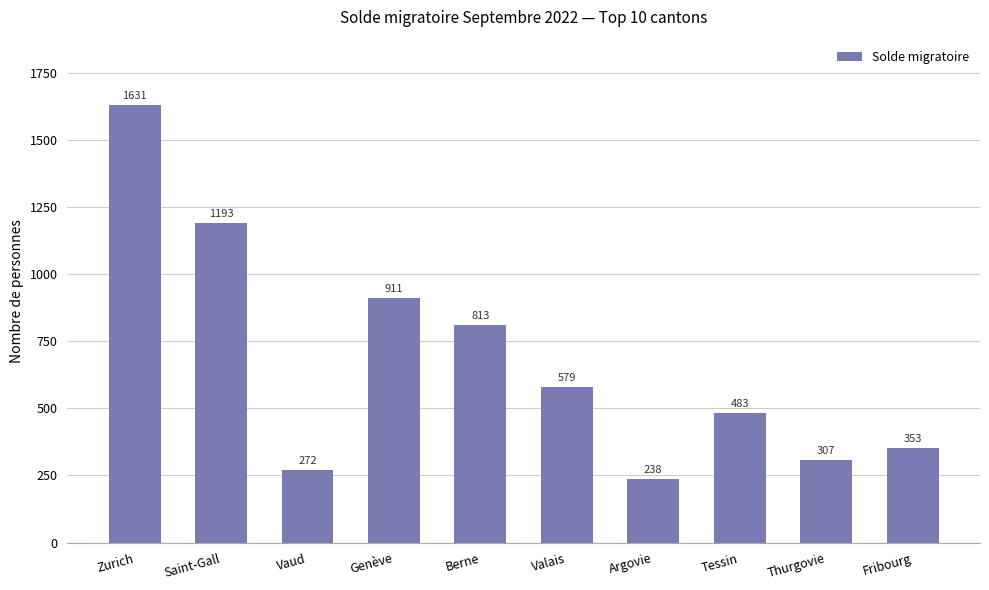

At which category does the chart reach its minimum across all series?

Argovie